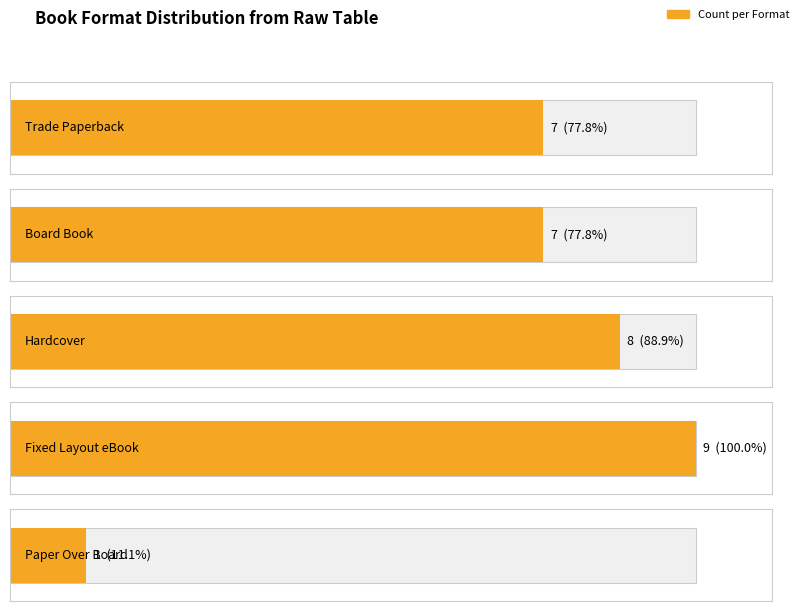

At which label is Unique Titles closest to 4?

Board Book